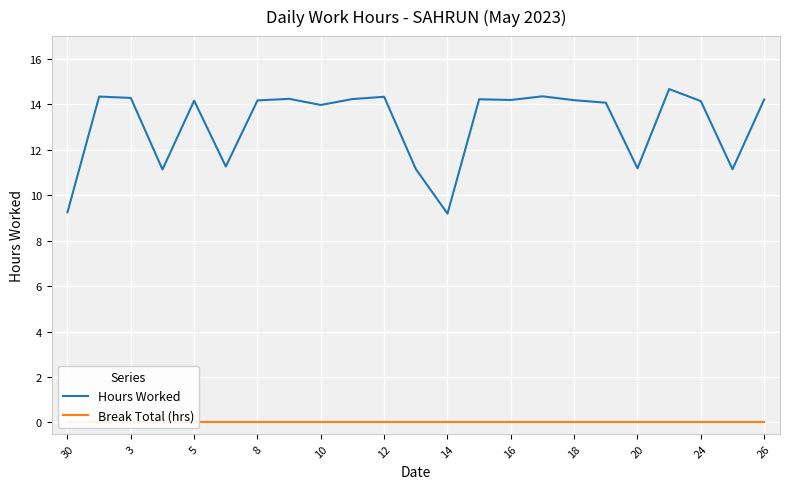

Reading left to right, transcribe all the data shown in this chart.

Hours Worked: 9.2	14.3	14.3	11.1	14.2	11.3	14.2	14.2	14.0	14.2	14.3	11.2	9.2	14.2	14.2	14.3	14.2	14.1	11.2	14.7	14.1	11.1	14.2
Break Total (hrs): 0.0	0.0	0.0	0.0	0.0	0.0	0.0	0.0	0.0	0.0	0.0	0.0	0.0	0.0	0.0	0.0	0.0	0.0	0.0	0.0	0.0	0.0	0.0